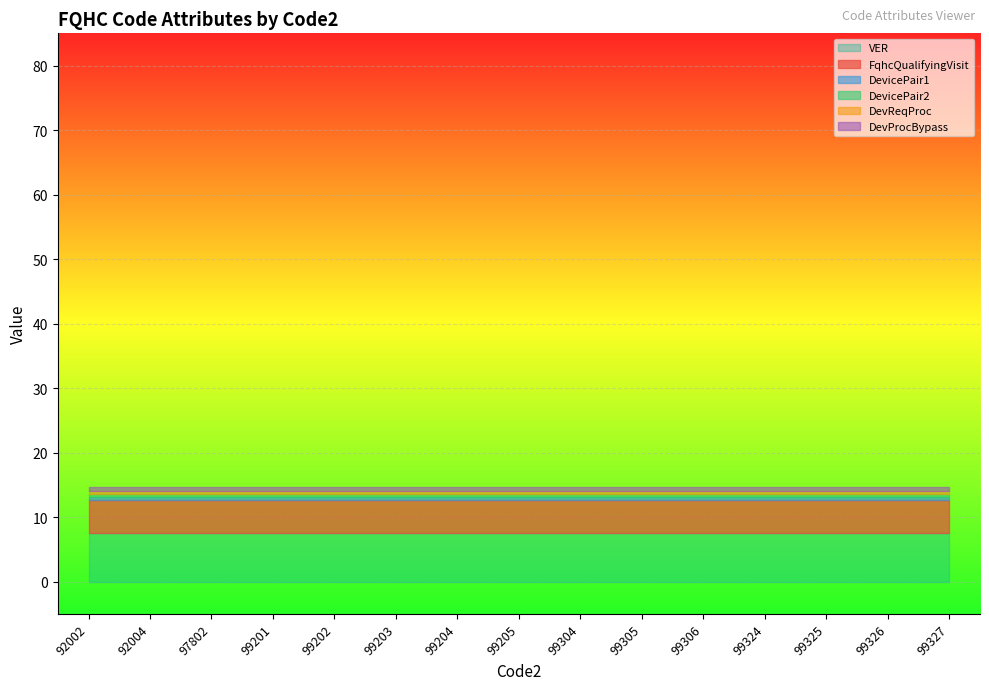

Rank the categories by DevReqProc value from lowest to highest.

92002, 92004, 97802, 99201, 99202, 99203, 99204, 99205, 99304, 99305, 99306, 99324, 99325, 99326, 99327